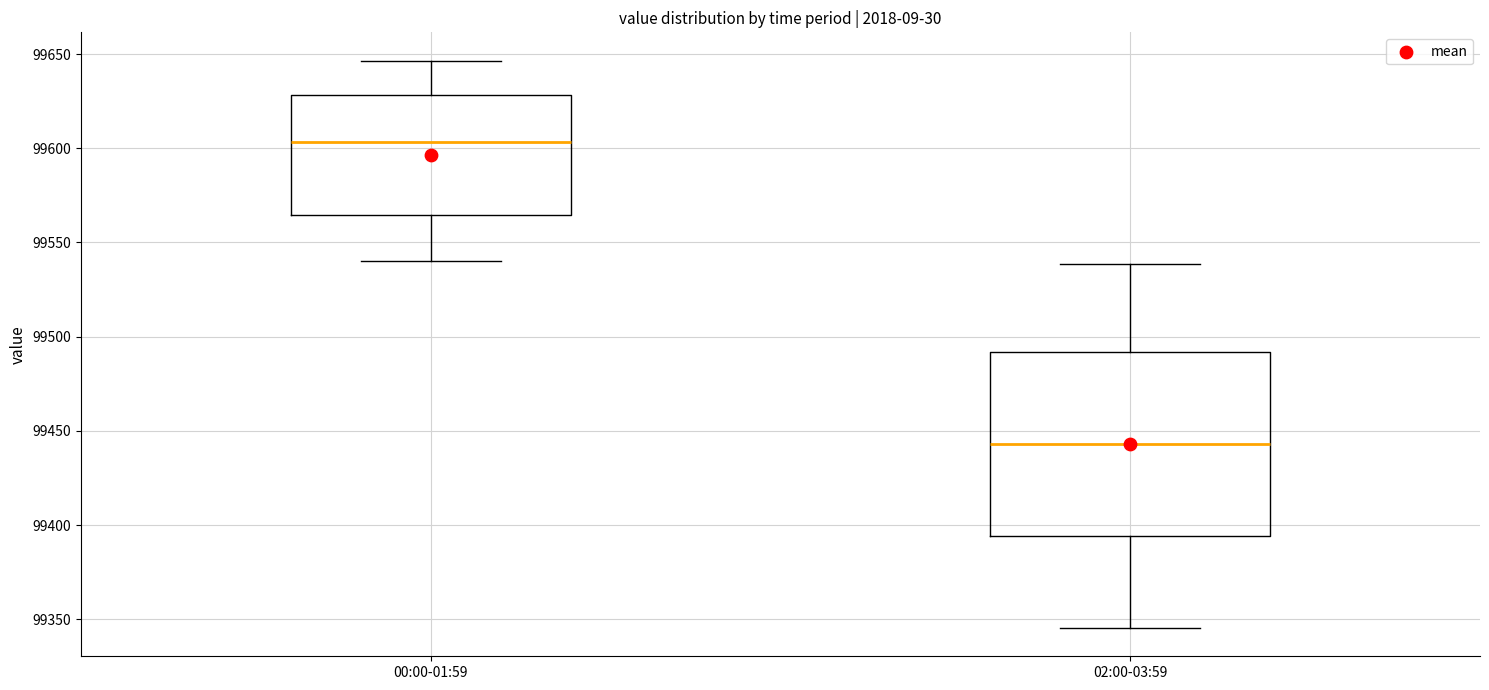

Comparing the boxes themselves (not the whiskers), which one is the tallest?

02:00-03:59